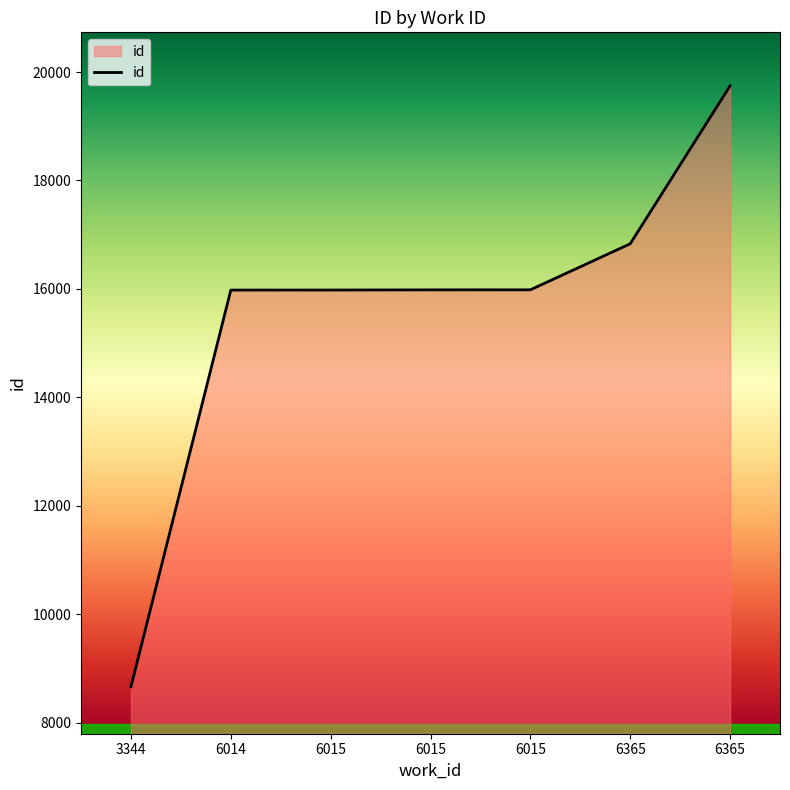

How many values are below 15982?

3